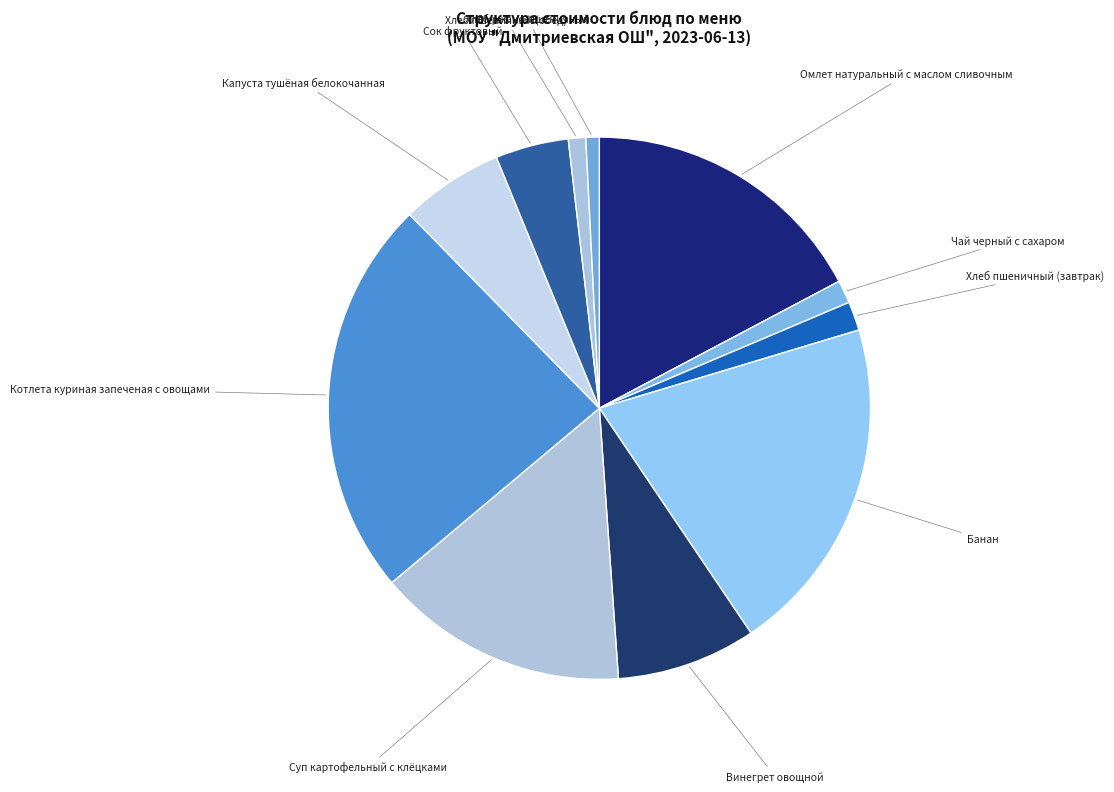

Is it true that Банан is 20% of the pie?

True